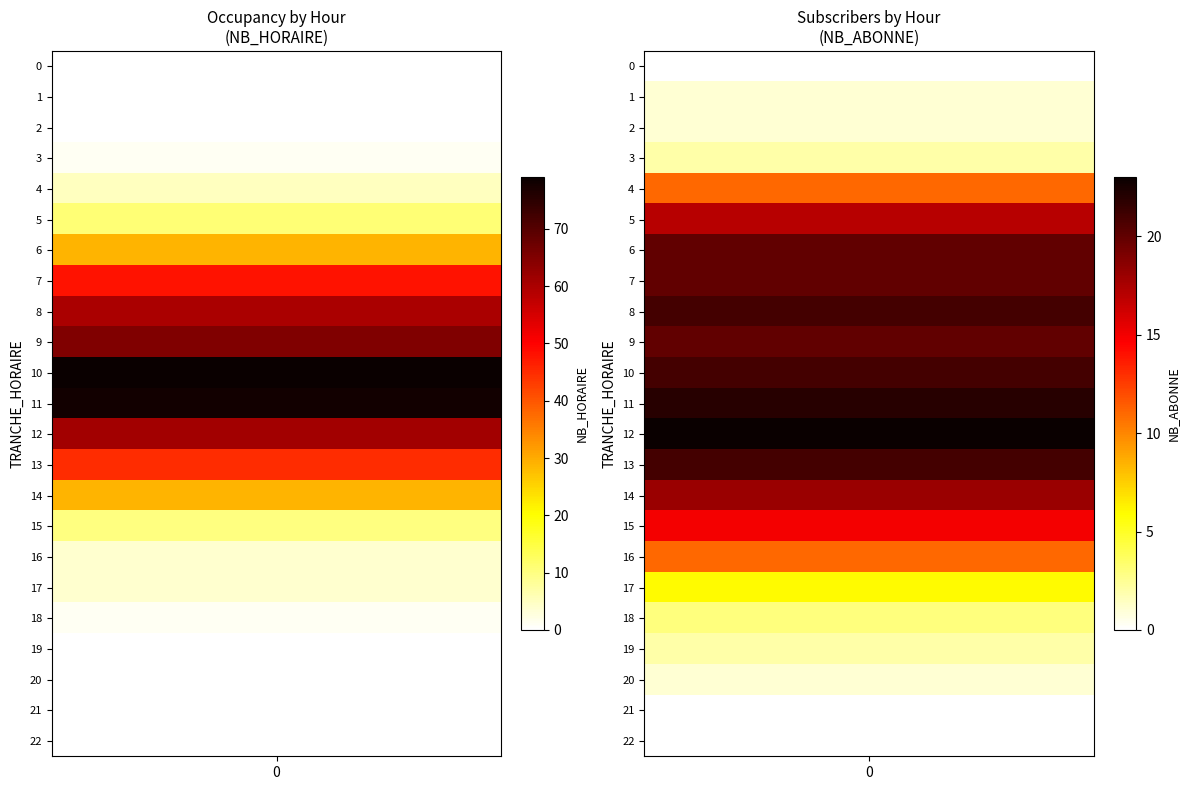

Which label corresponds to the largest value in the chart?

10